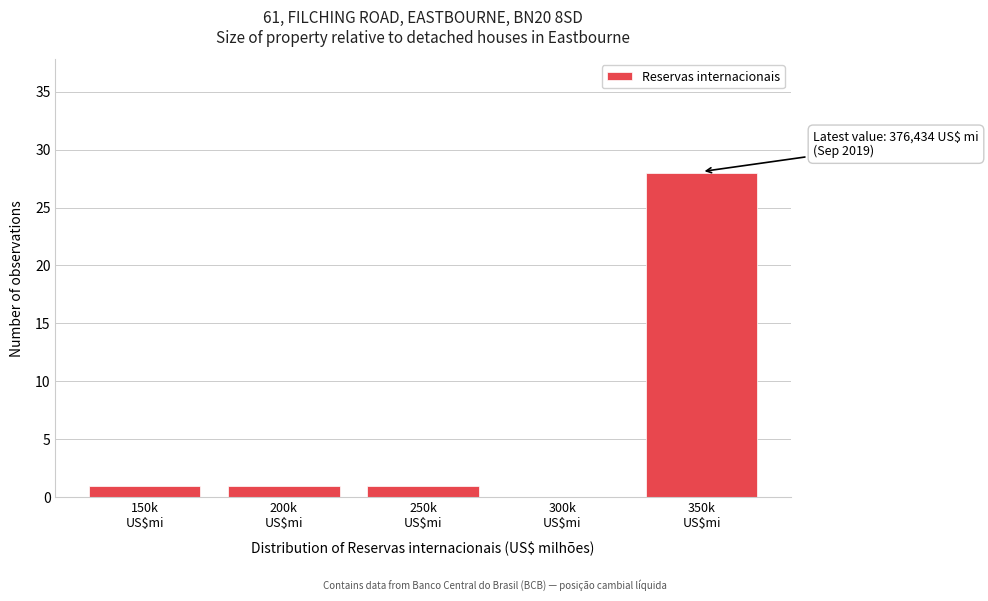

What is the maximum value shown in the chart?

28